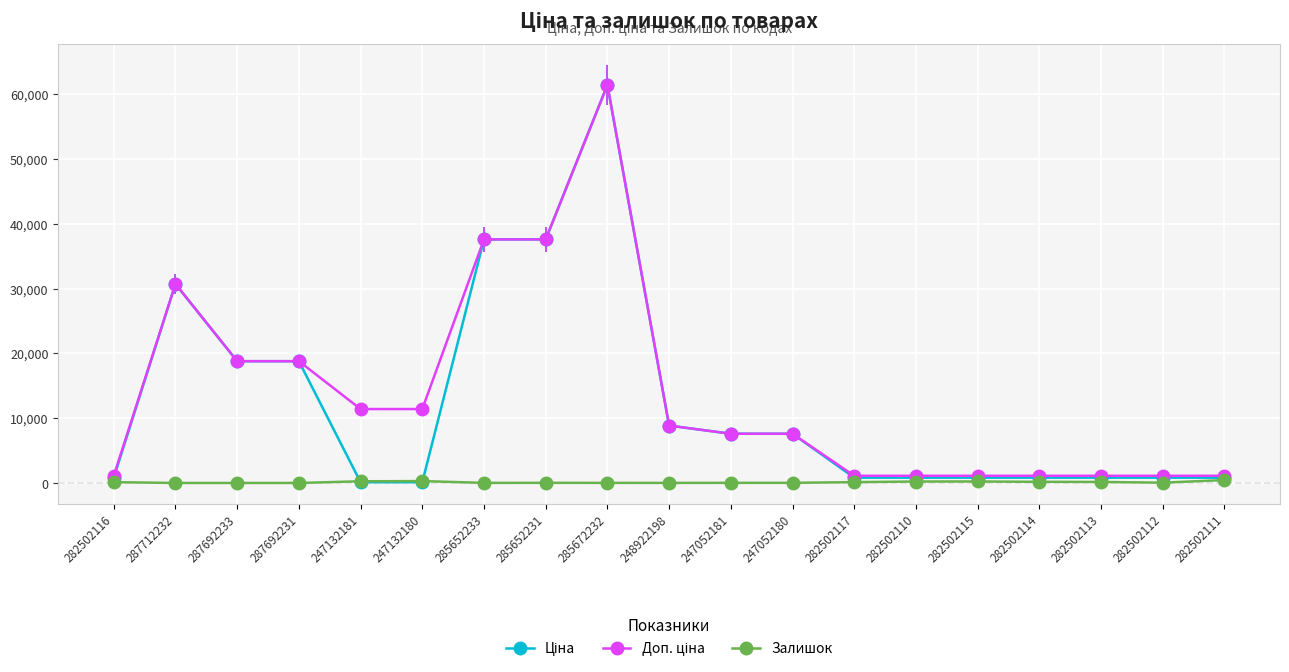

The Залишок series shows 125.0 at 282502116. True or false?

True